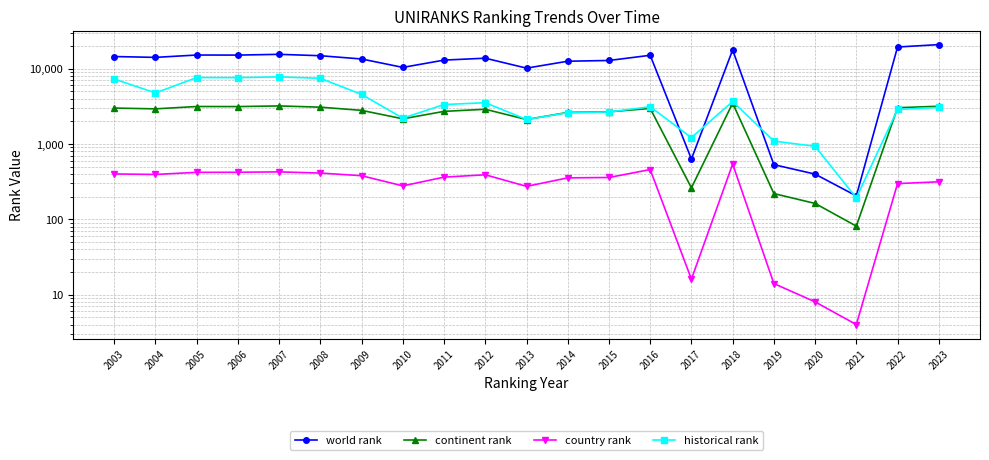

Where is world rank nearest to the value 10490?

2010